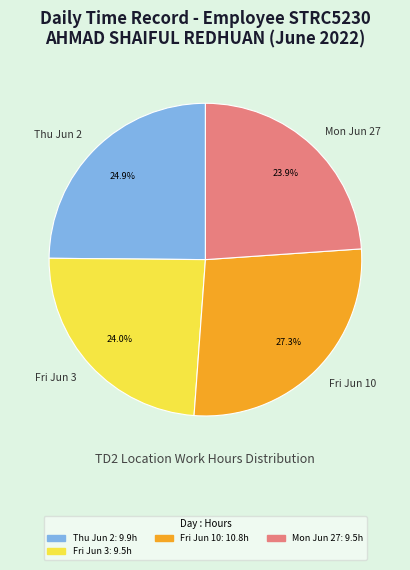

What is the largest slice in the pie chart?

Fri Jun 10